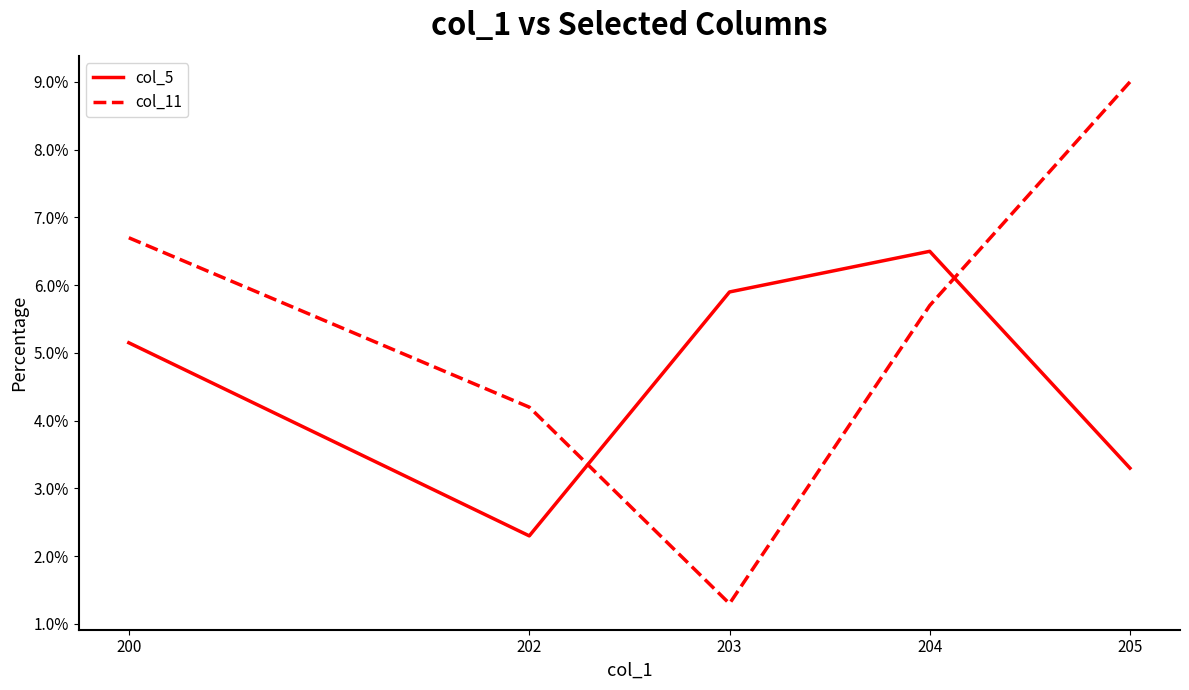

True or false: col_11 and col_5 intersect in this chart.

True